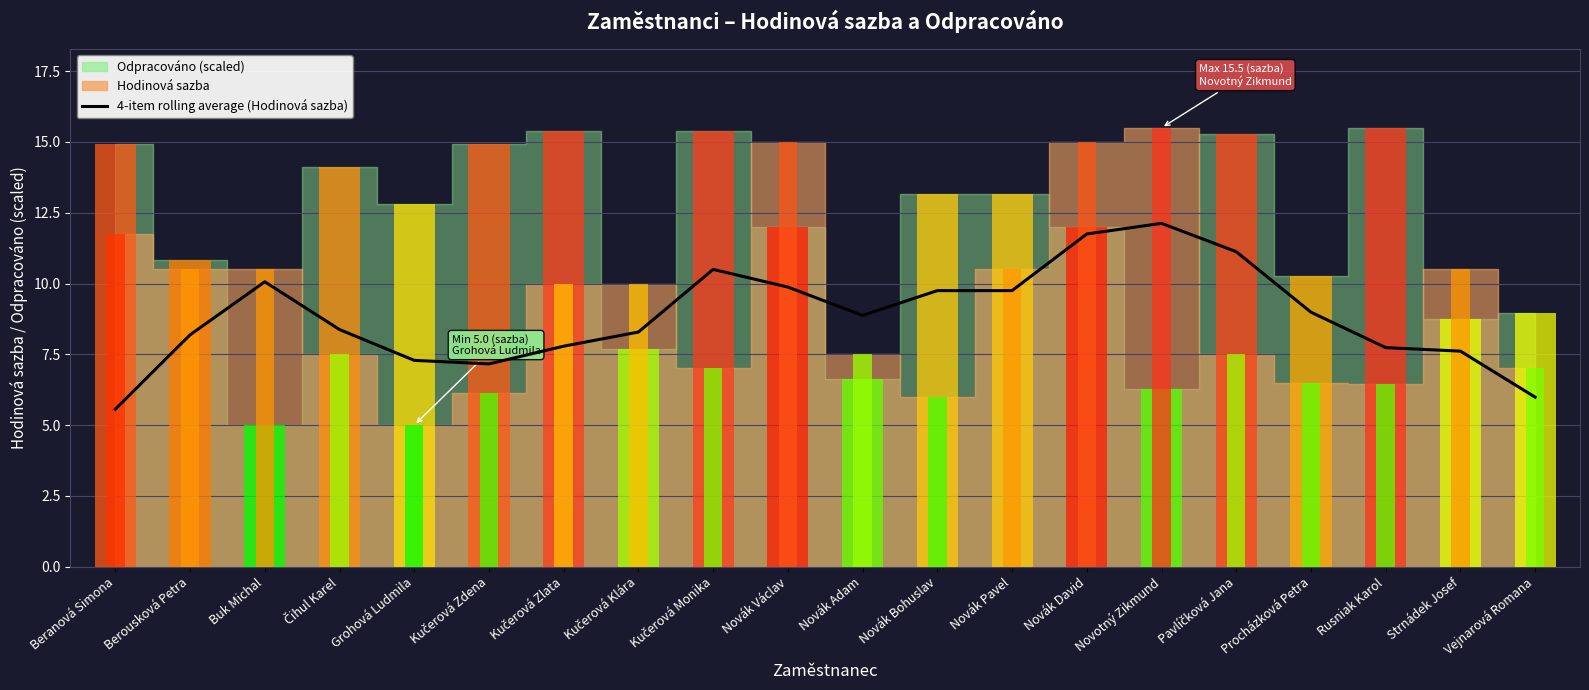

Reading right to left, transcribe all the data shown in this chart.

6.0	7.6	7.7	9.0	11.1	12.1	11.8	9.8	9.8	8.9	9.9	10.5	8.3	7.8	7.2	7.3	8.4	10.1	8.2	5.6